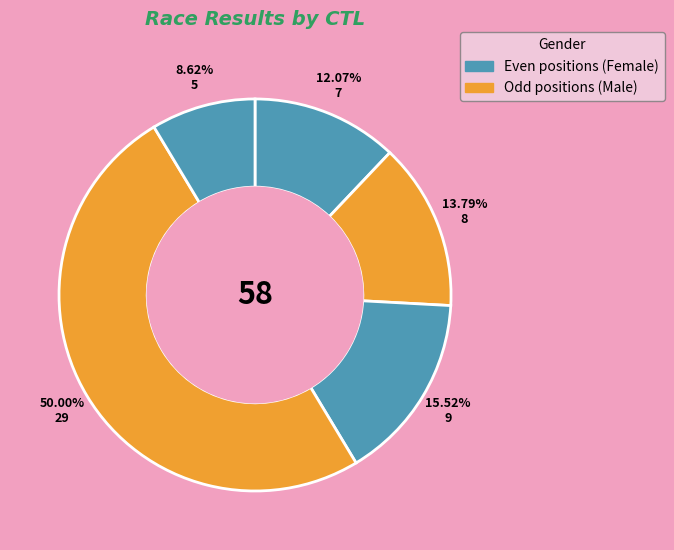

How many slices are in this pie chart?

5